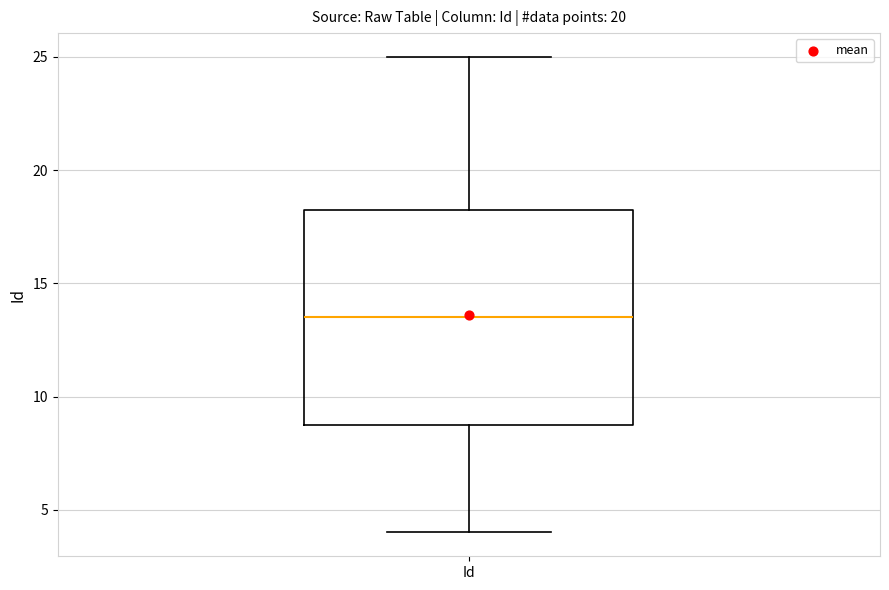

Read this box plot against the y-axis: the position of the median line, the range covered by the box, and the ends of both whiskers. The values are not printed on the chart, so give them approximately, as read against the axis.

median 13.5, box 9.0 to 18.5, whiskers 4.0 to 25.0